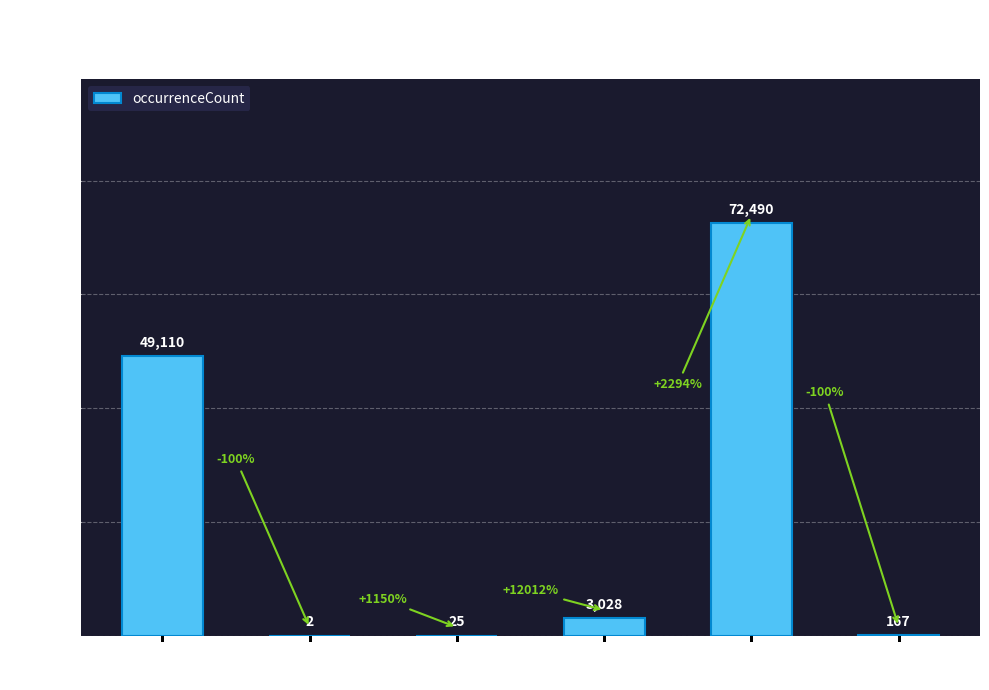

Does the chart contain stacked bars?

No